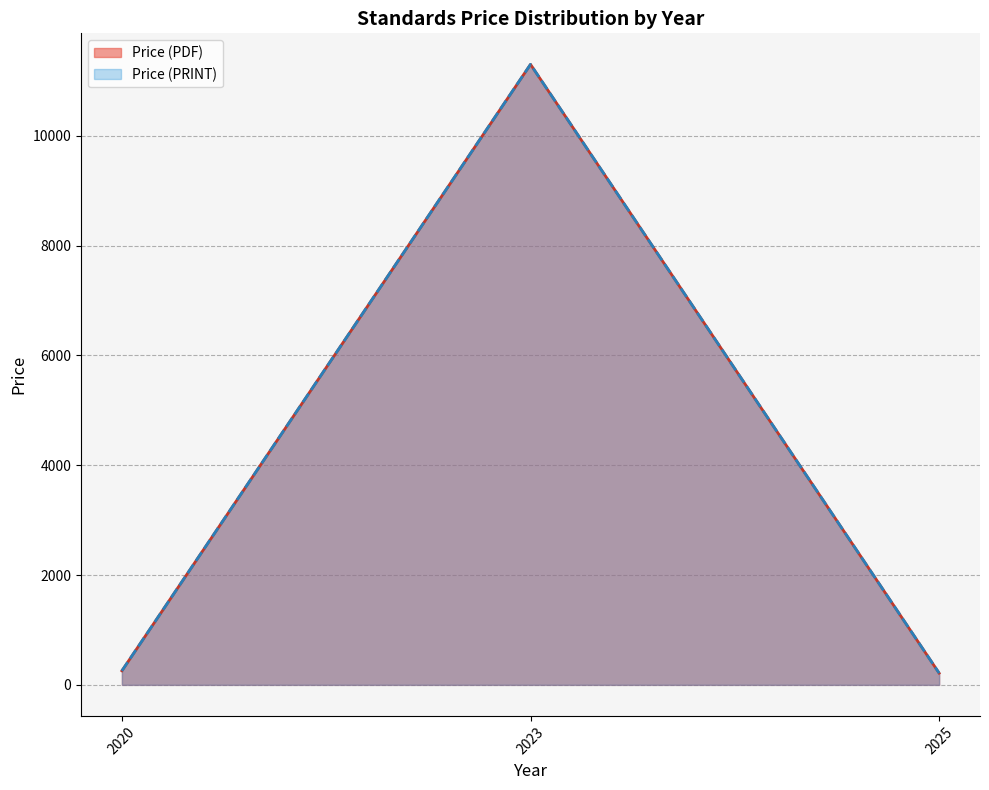

Does the chart display data point markers on the line(s)?

No